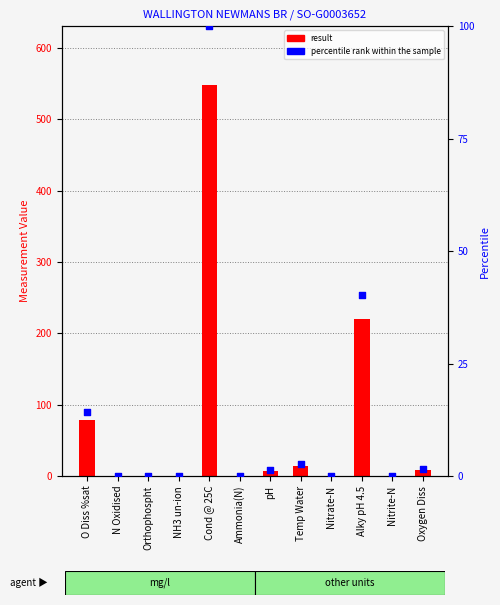

Which series contains the lowest Y value?

percentile rank within the sample